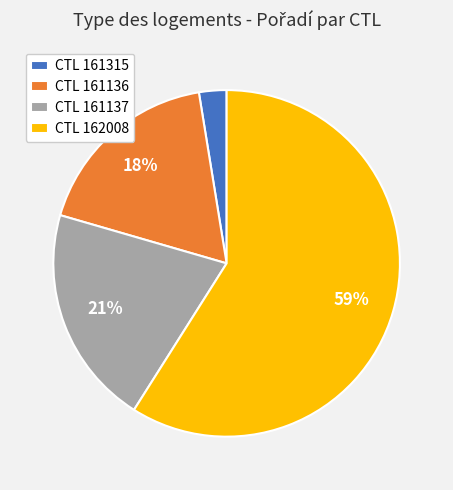

How many segments does this pie chart have?

4